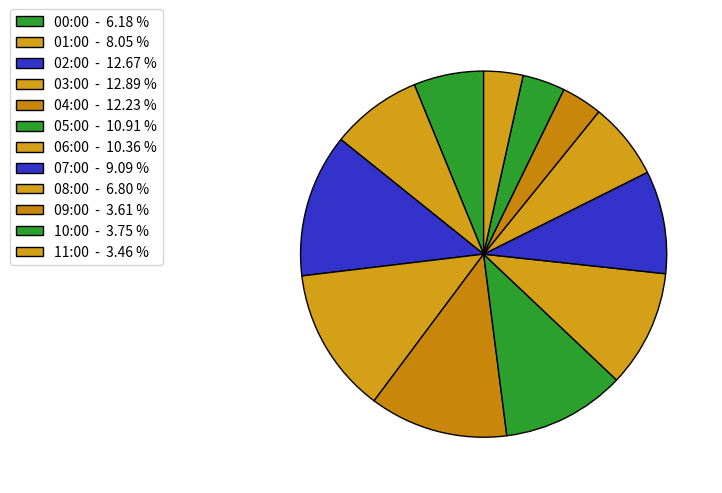

True or false: 03:00 accounts for 13% of the total.

True